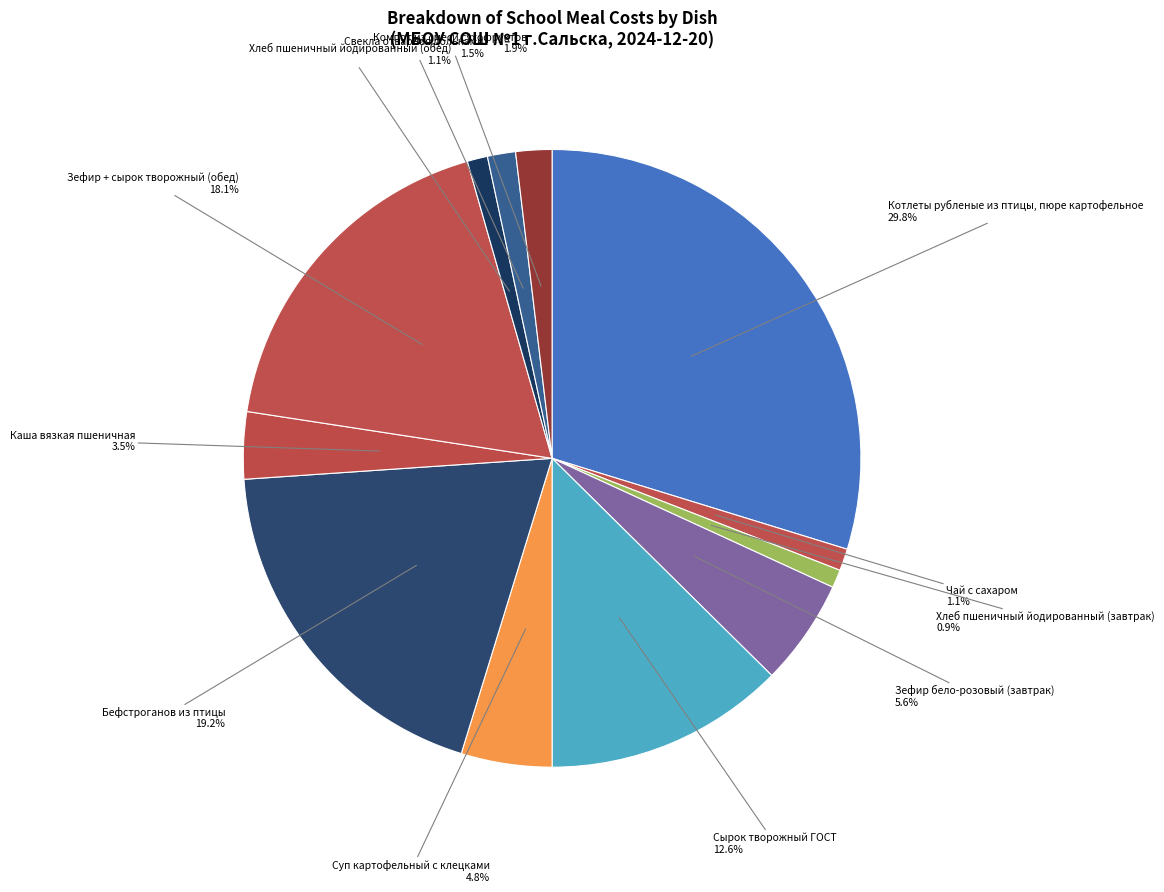

Which has a higher value, Суп картофельный с клецками or Каша вязкая пшеничная?

Суп картофельный с клецками